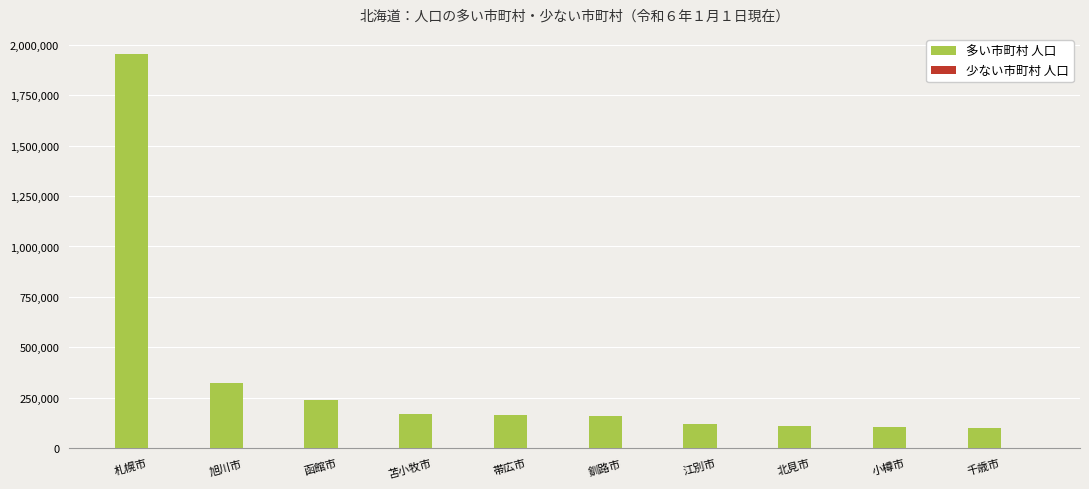

The 多い市町村 人口 series shows 195522 at 江別市. True or false?

False